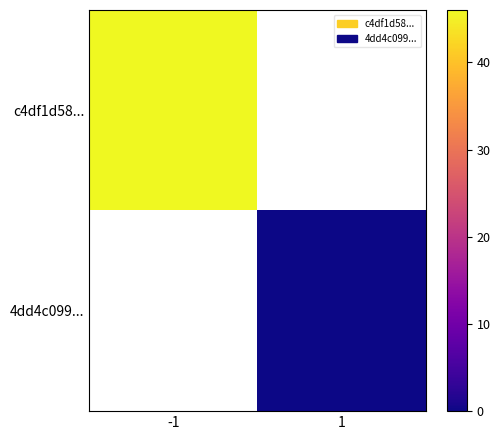

Which series has the widest spread of values?

c4df1d58...